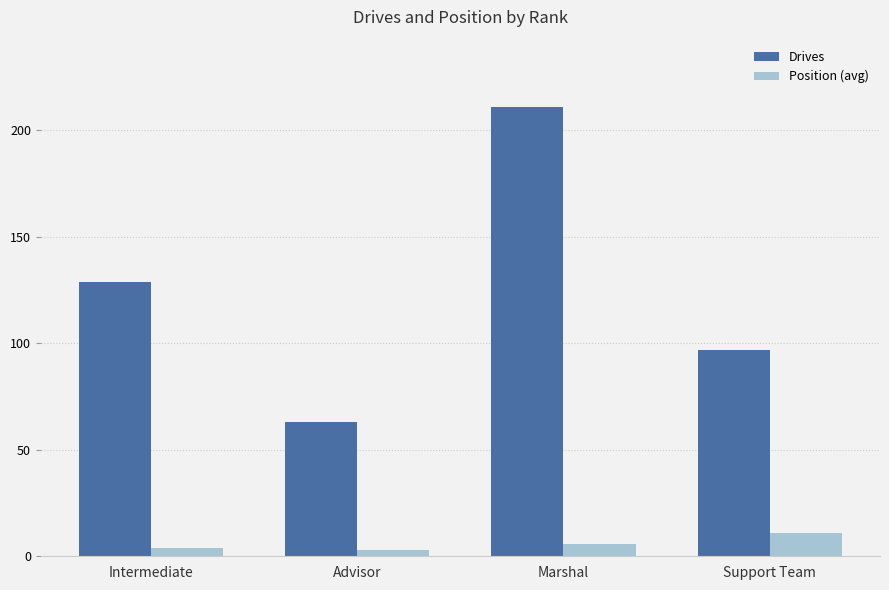

List the labels in order of Drives value, largest first.

Marshal, Intermediate, Support Team, Advisor